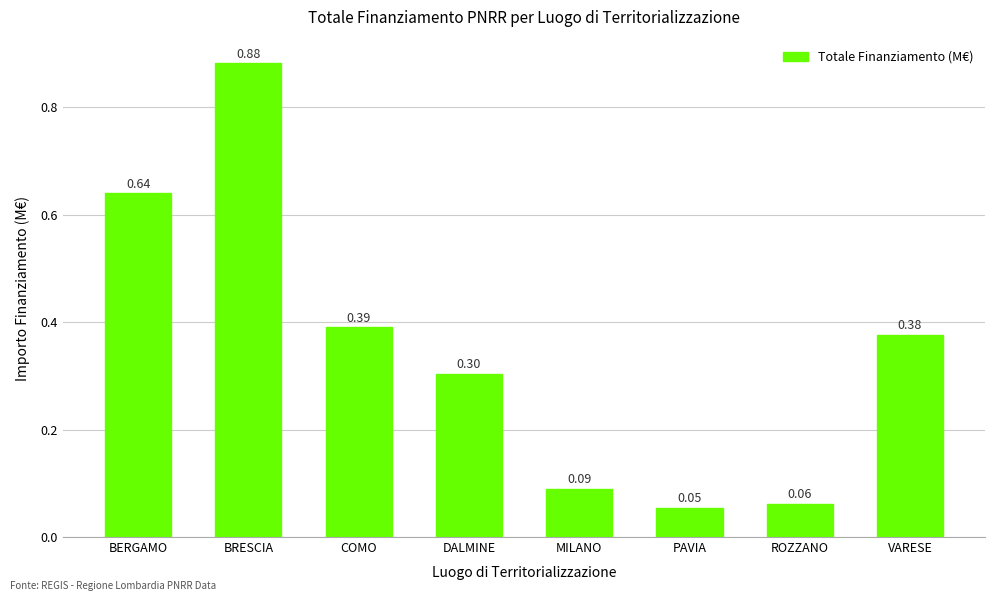

How many data points does each series have?

8